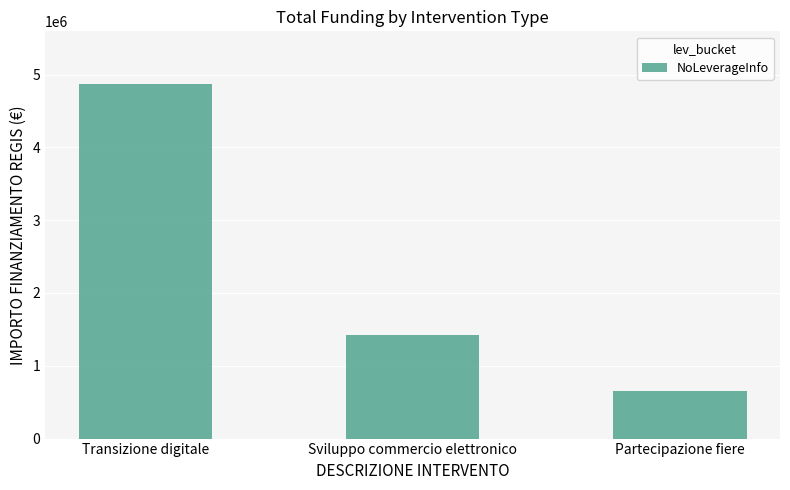

What is the smallest value displayed?

650000